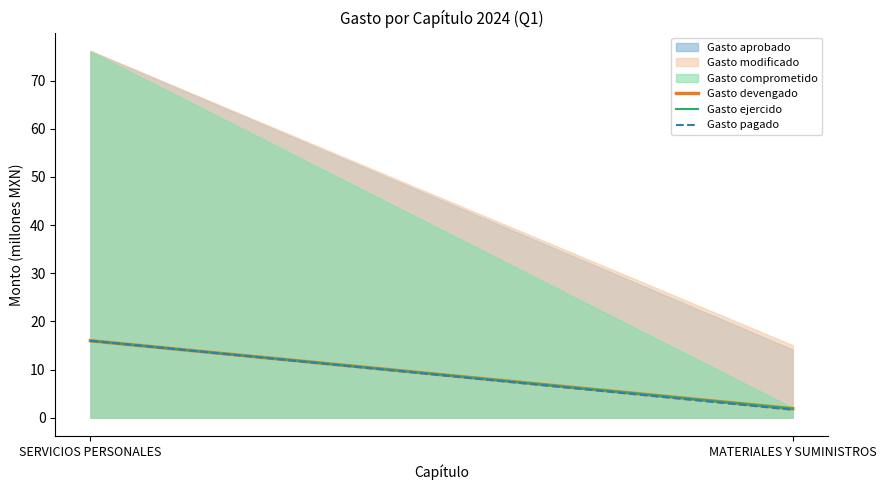

Reading left to right, extract all data points from this chart.

Gasto aprobado: 76.2	14.1
Gasto modificado: 76.2	15.0
Gasto comprometido: 76.0	2.0